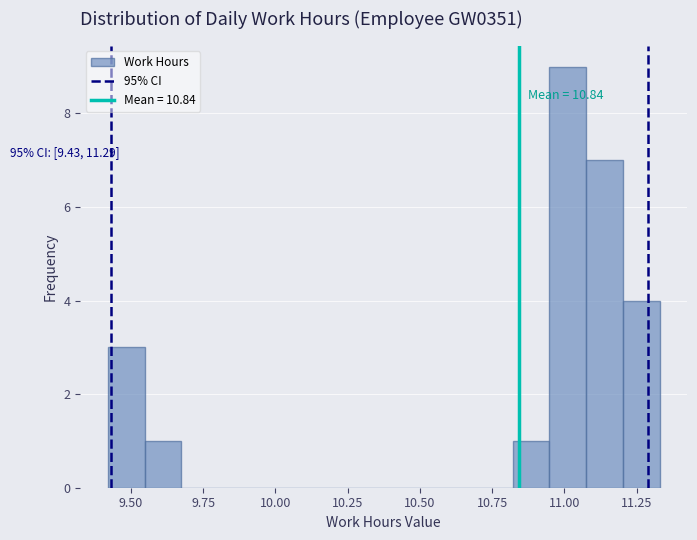

Around what value on the x-axis is the tallest bar? Give the approximate position of its centre, as read against the axis.

11.00